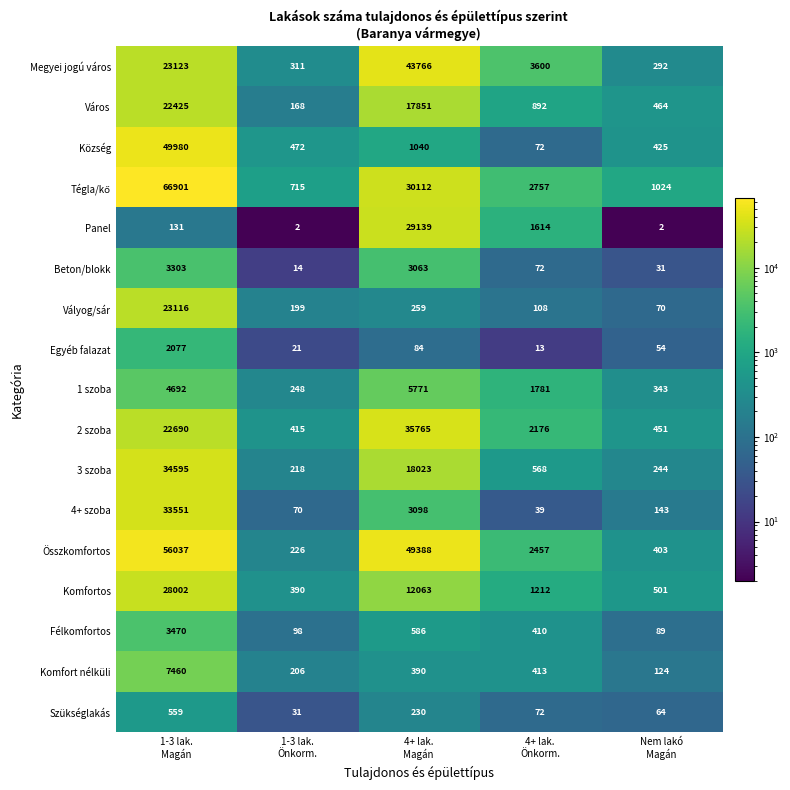

Which series has the largest total across all categories?

Összkomfortos